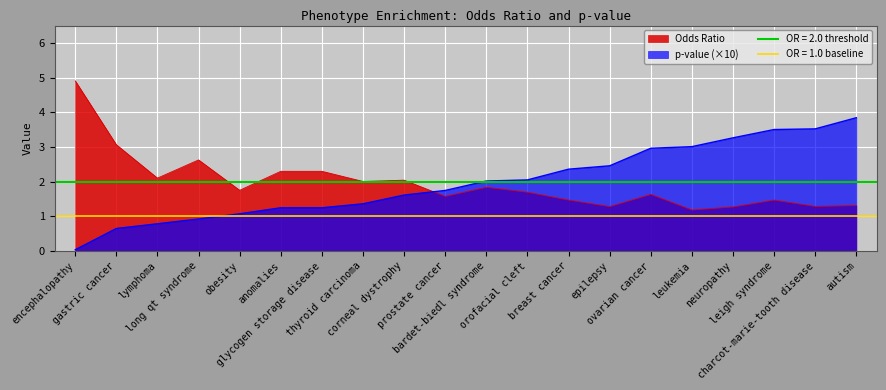

The Odds Ratio series shows 1.1 at lymphoma. True or false?

False